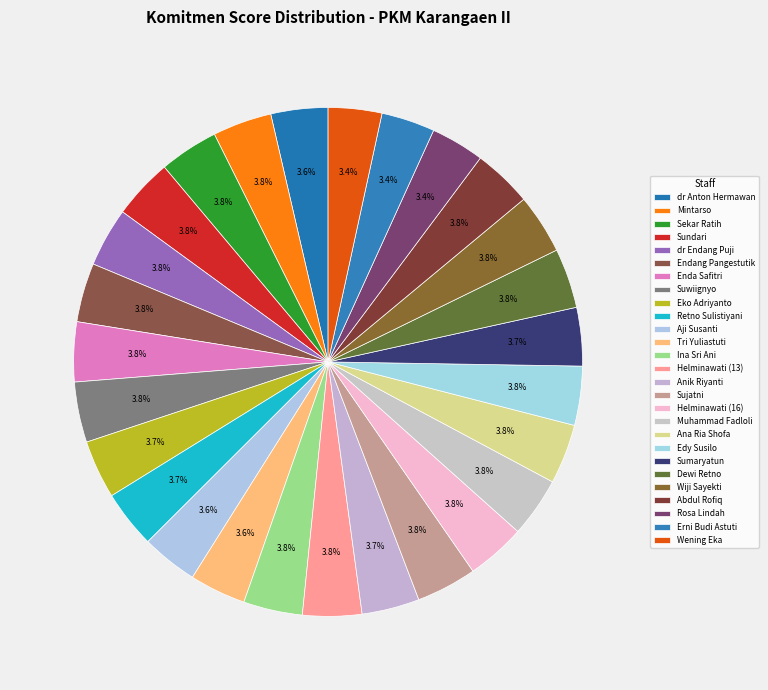

How many slices are in this pie chart?

27